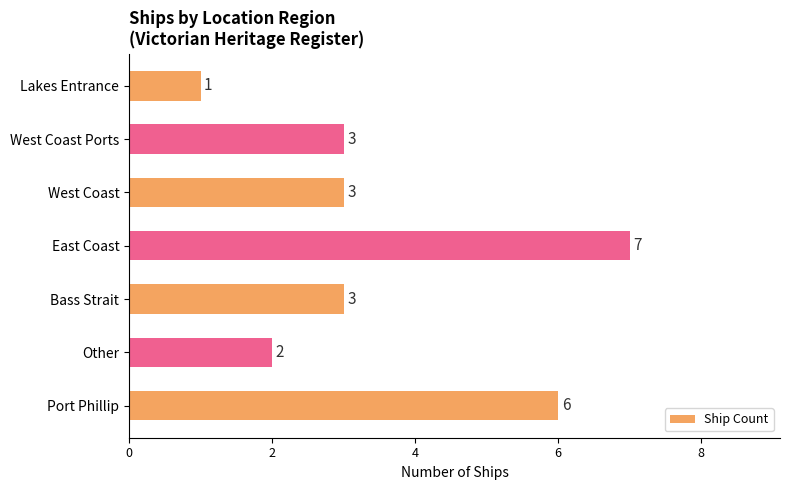

What is the maximum value shown in the chart?

7